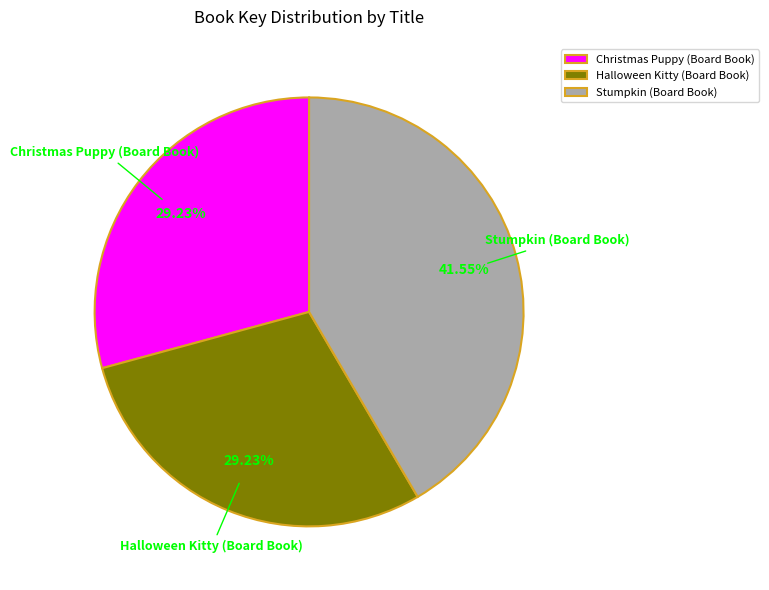

Is there any slice that represents more than half of the pie?

No